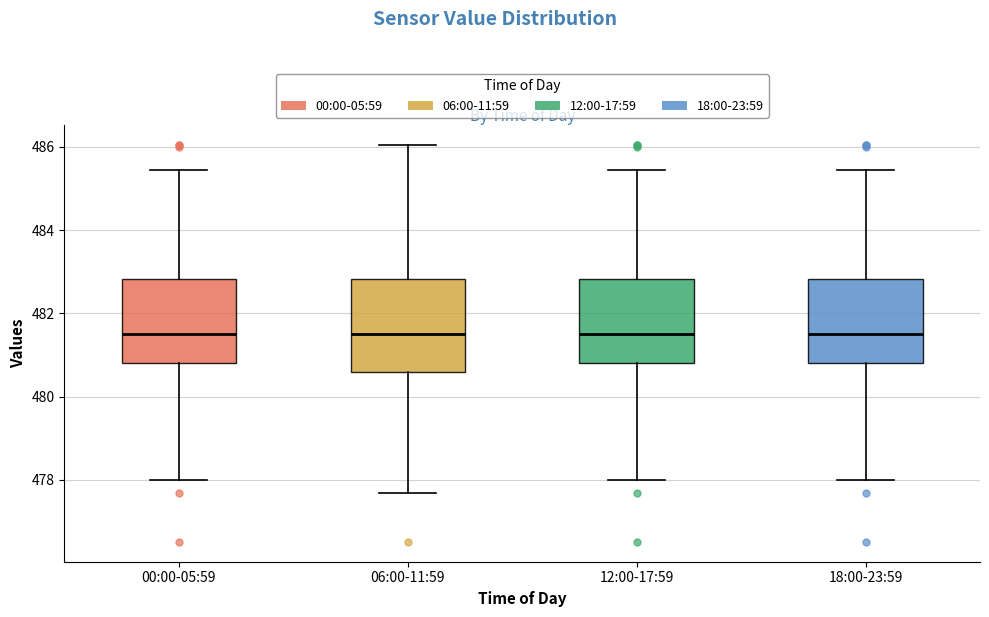

Reading left to right, read every box against the y-axis: the position of its median line, the range the box covers, and the ends of its whiskers. The values are not printed on the chart, so give them approximately, as read against the axis.

00:00-05:59: median 481.6, box 480.8 to 482.8, whiskers 478.0 to 485.4
06:00-11:59: median 481.6, box 480.6 to 482.8, whiskers 477.6 to 486.0
12:00-17:59: median 481.6, box 480.8 to 482.8, whiskers 478.0 to 485.4
18:00-23:59: median 481.6, box 480.8 to 482.8, whiskers 478.0 to 485.4